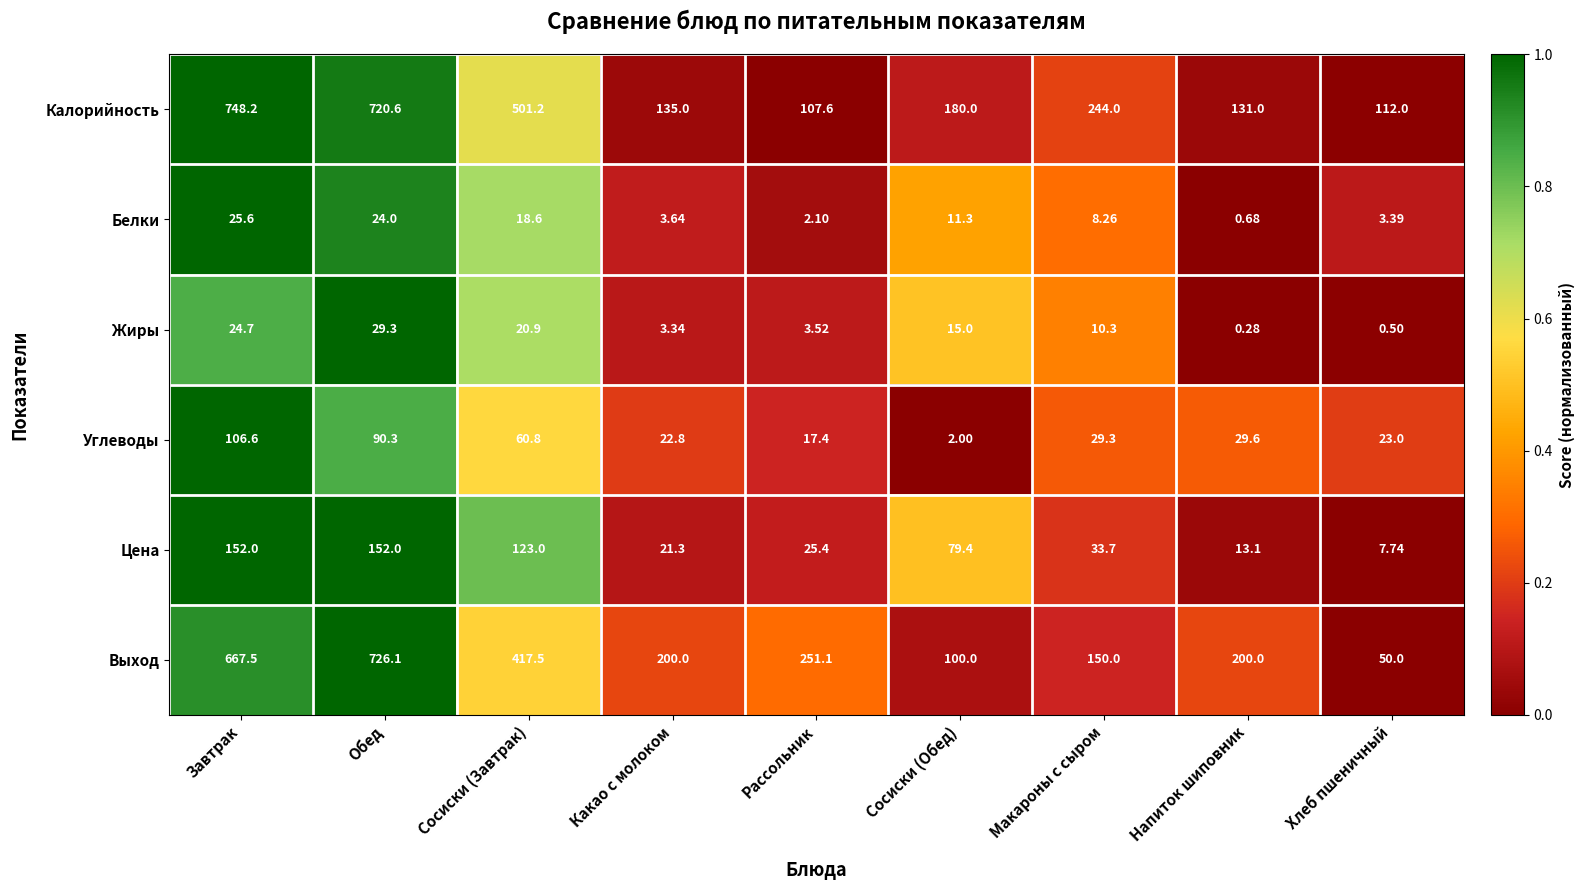

At which label is Выход closest to 388?

Сосиски (Завтрак)